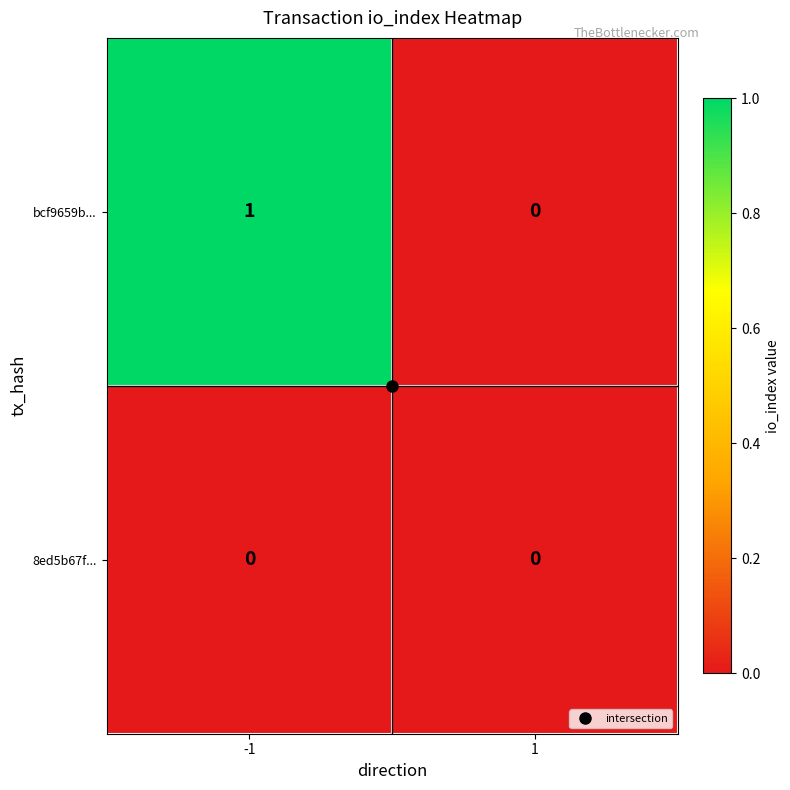

Which series has the widest spread of values?

bcf9659b...